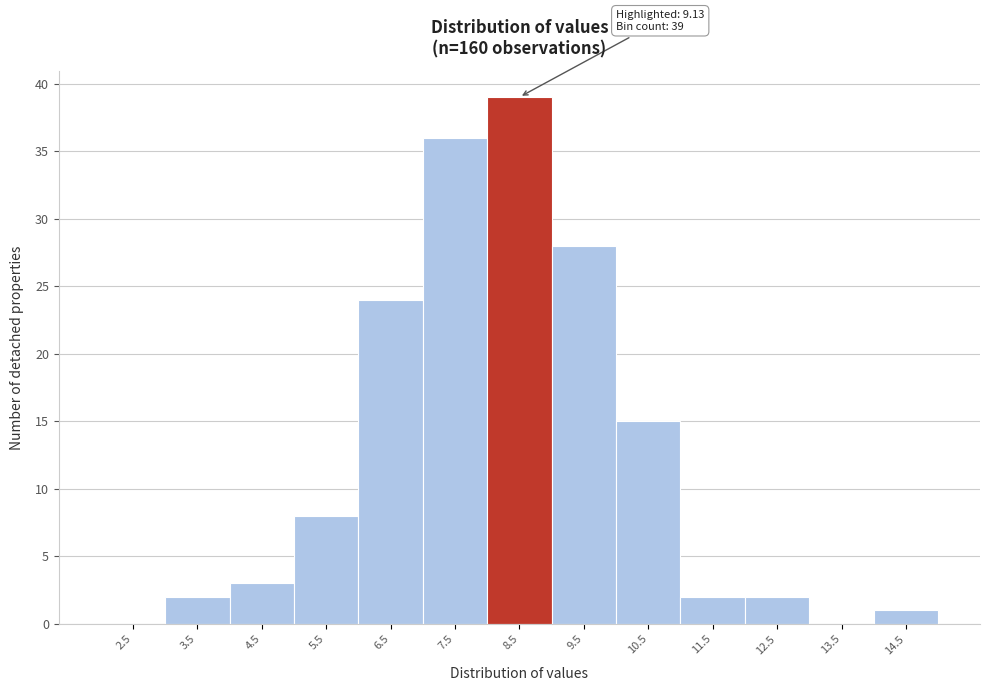

Reading right to left, list all the values displayed in this chart.

14.5=1	13.5=0	12.5=2	11.5=2	10.5=15	9.5=28	8.5=39	7.5=36	6.5=24	5.5=8	4.5=3	3.5=2	2.5=0